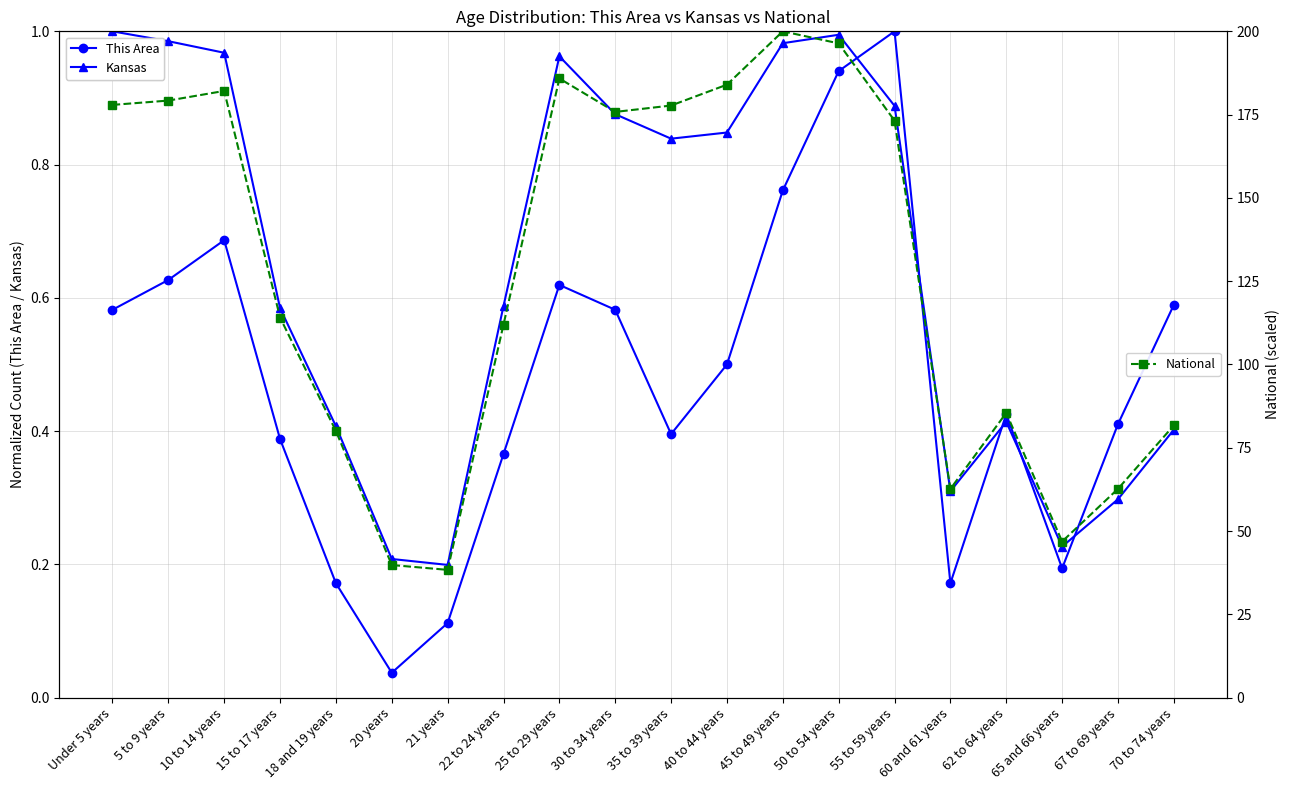

Which series changed the most between 55 to 59 years and 67 to 69 years?

National (scaled)